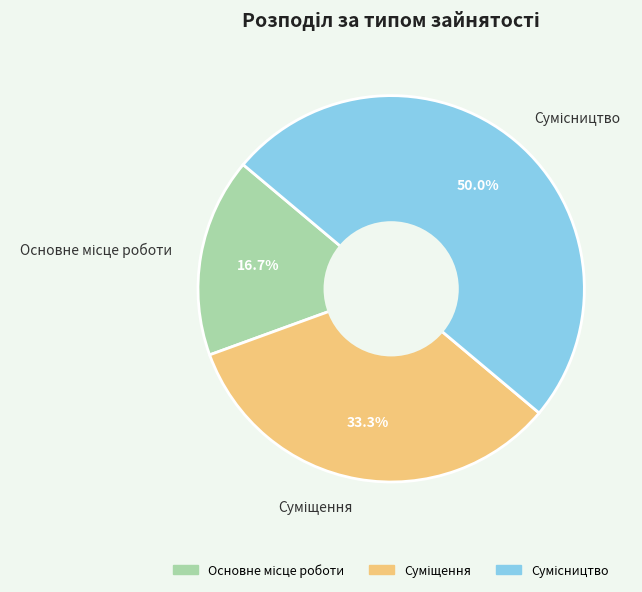

To the nearest percent, what is the difference between the Сумісництво and Суміщення slice percentages?

17%